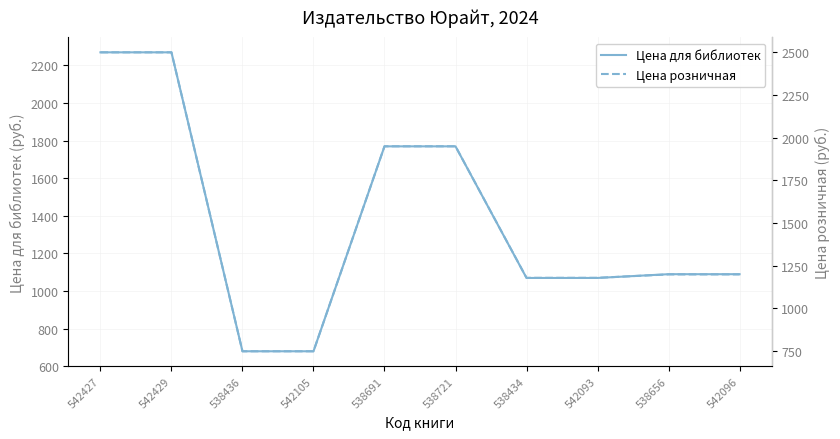

Is the value of Цена розничная at 538721 greater than the value of Цена для библиотек at 542105?

Yes